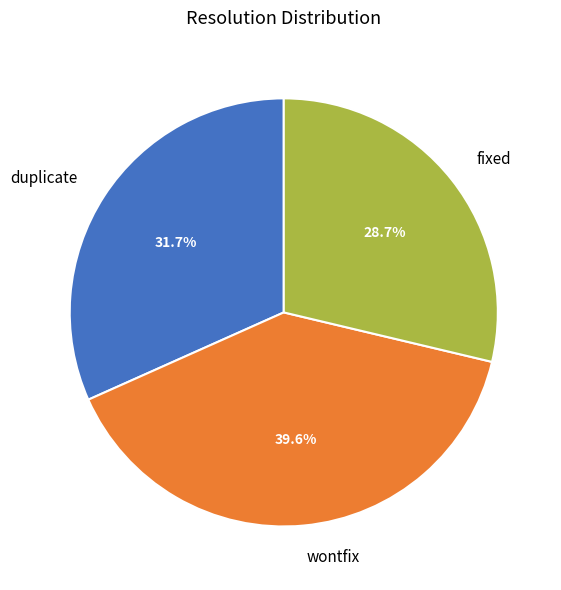

True or false: duplicate accounts for 32% of the total.

True